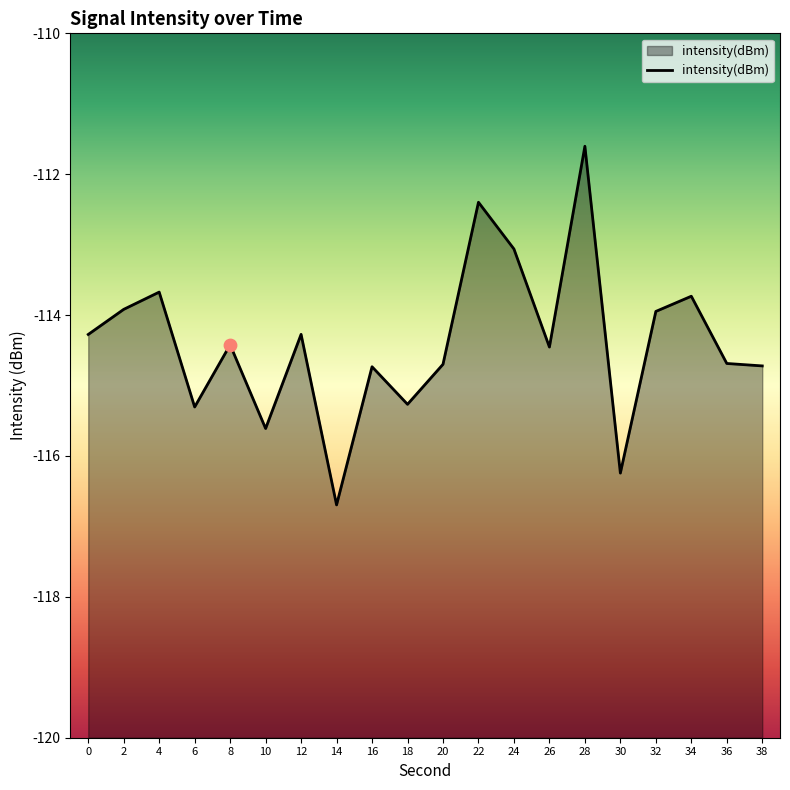

What is the change in value from 16 to 18?

-0.5